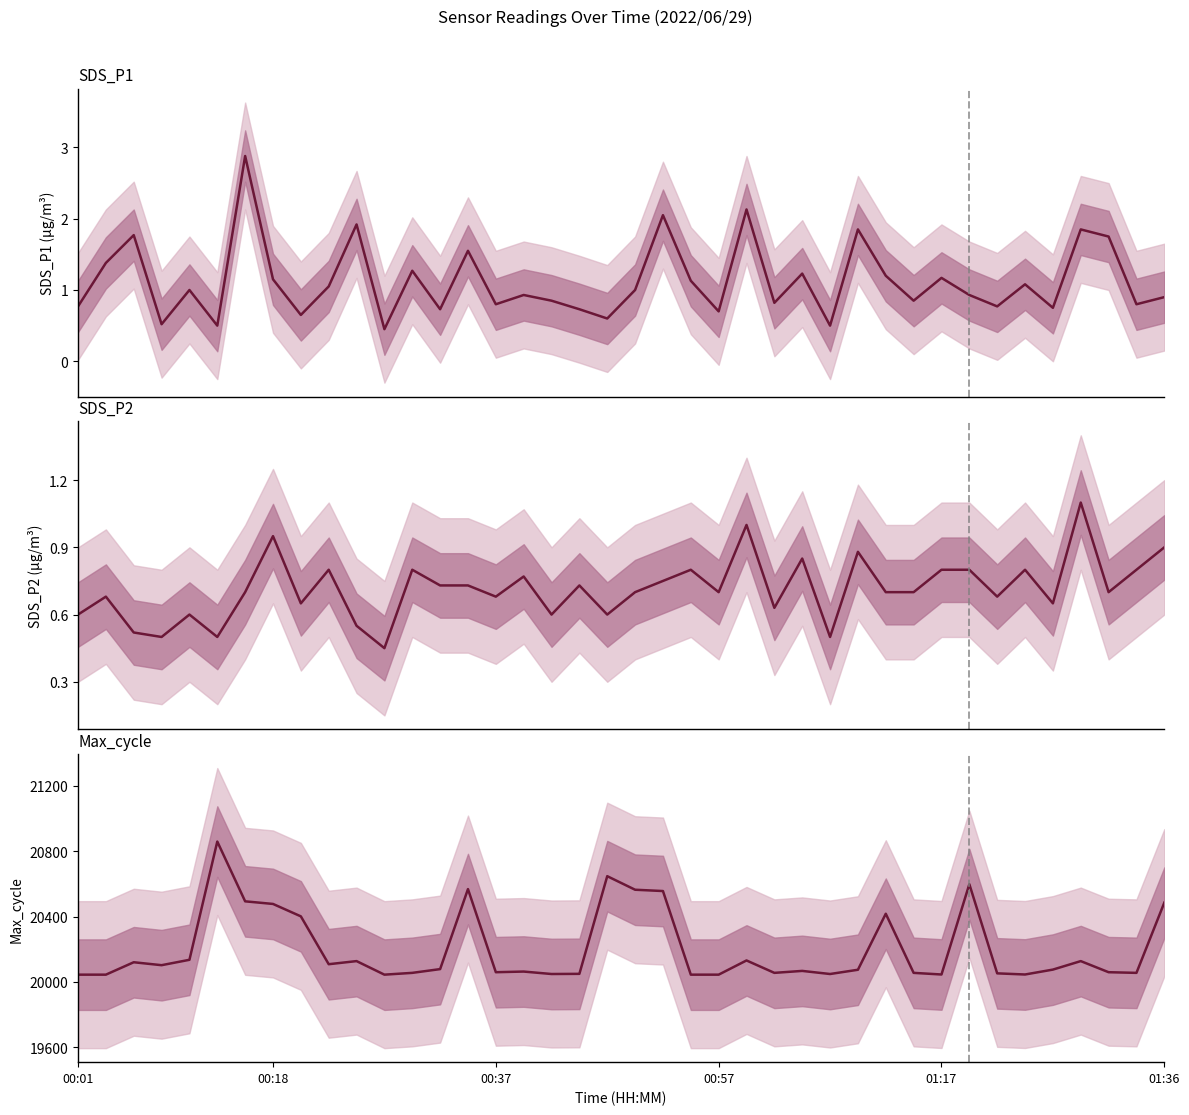

True or false: SDS_P1 has more than 0 points higher than both neighbors.

True